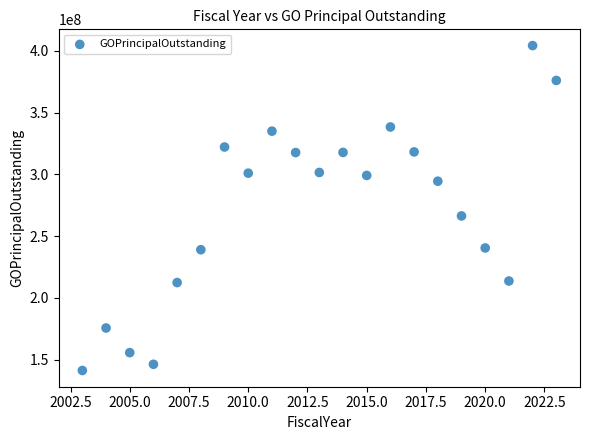

What is the range of X values (max minus min)?

20